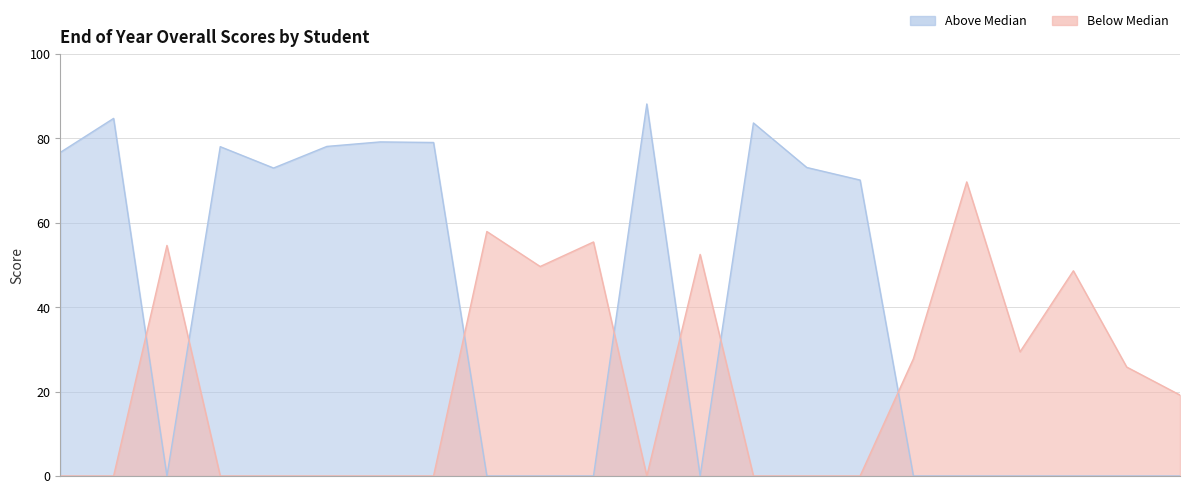

Which has a higher value, 10624047 or 10124024?

10624047